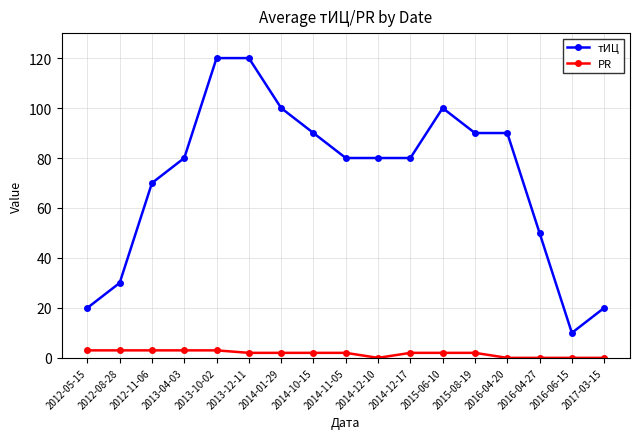

Is the value of PR at 2015-08-19 greater than the value of тИЦ at 2014-11-05?

No